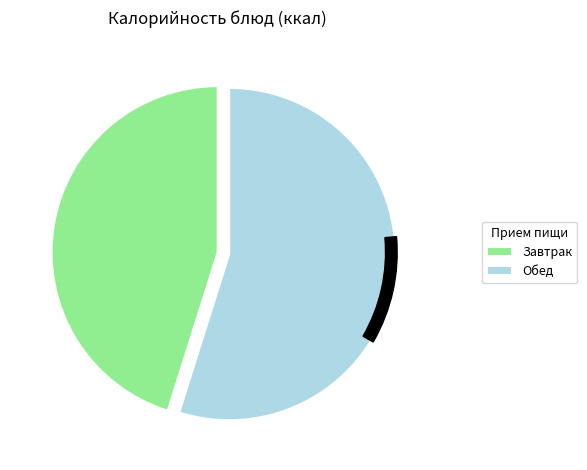

The Хлеб ржано-пшеничный (завтрак) slice represents 17% of the pie. True or false?

False